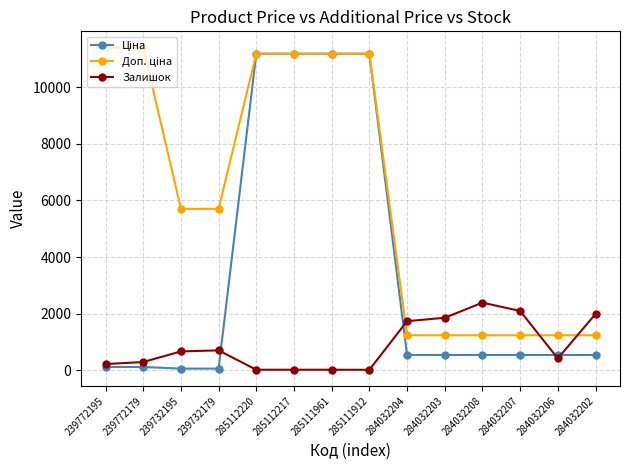

What is the value of the Залишок point at the 4th from the left?

702.0